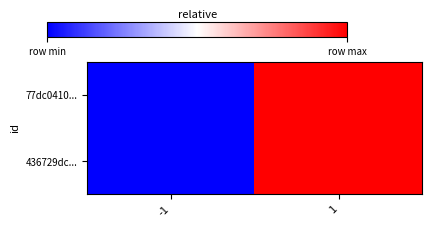

Reading left to right, extract all data points from this chart.

77dc0410...: -1=0	1=1
436729dc...: -1=0	1=1